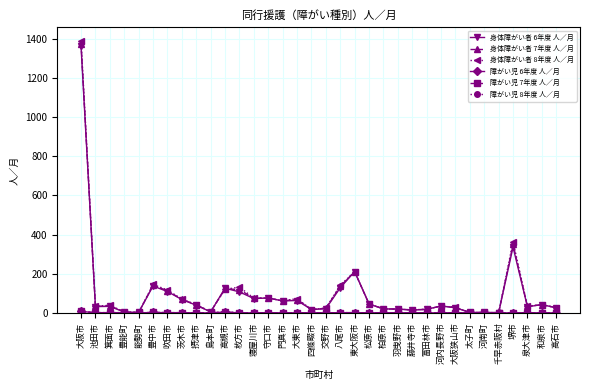

Which category has the highest value in the 障がい児 7年度 人／月 series?

大阪市